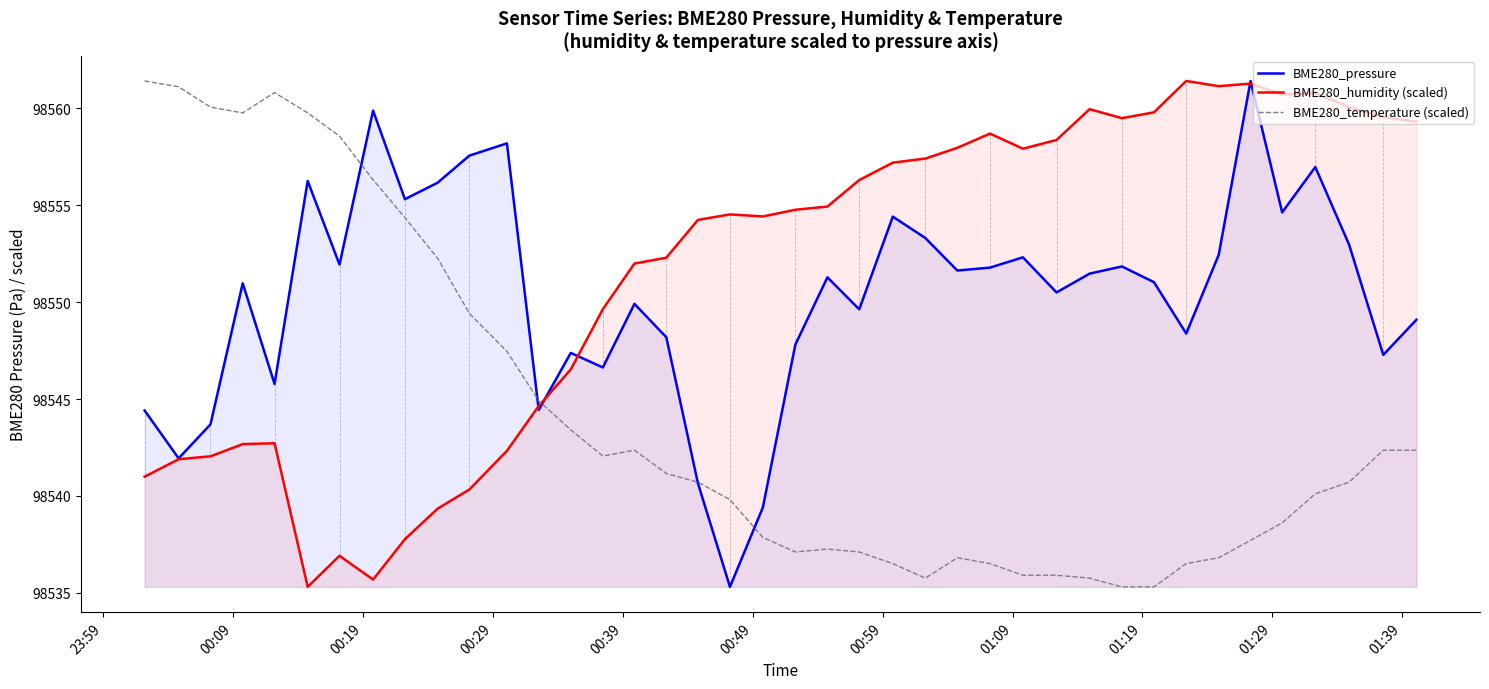

Which series ends up on top after the final intersection of BME280_temperature (scaled) and BME280_pressure?

BME280_pressure